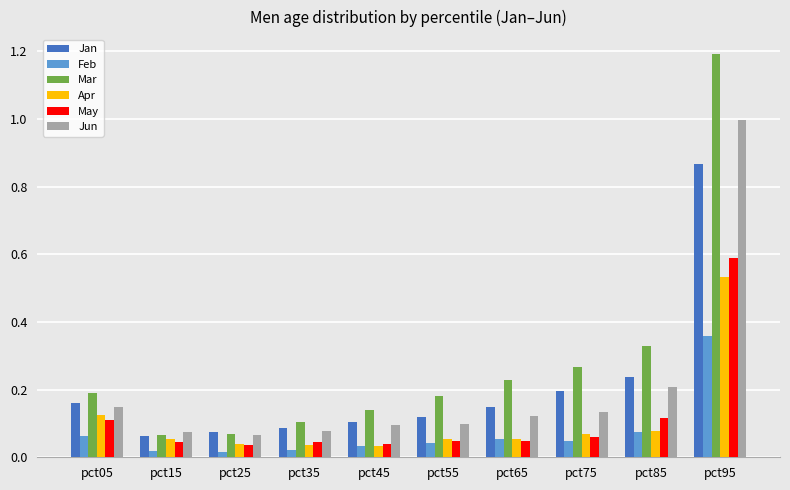

What is the highest value of the May series?

0.6